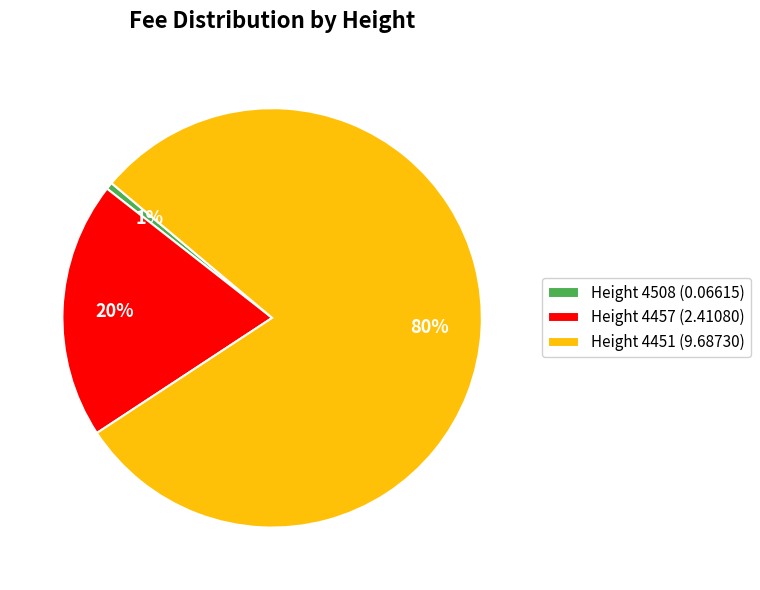

To the nearest percent, what is the average slice percentage?

33%